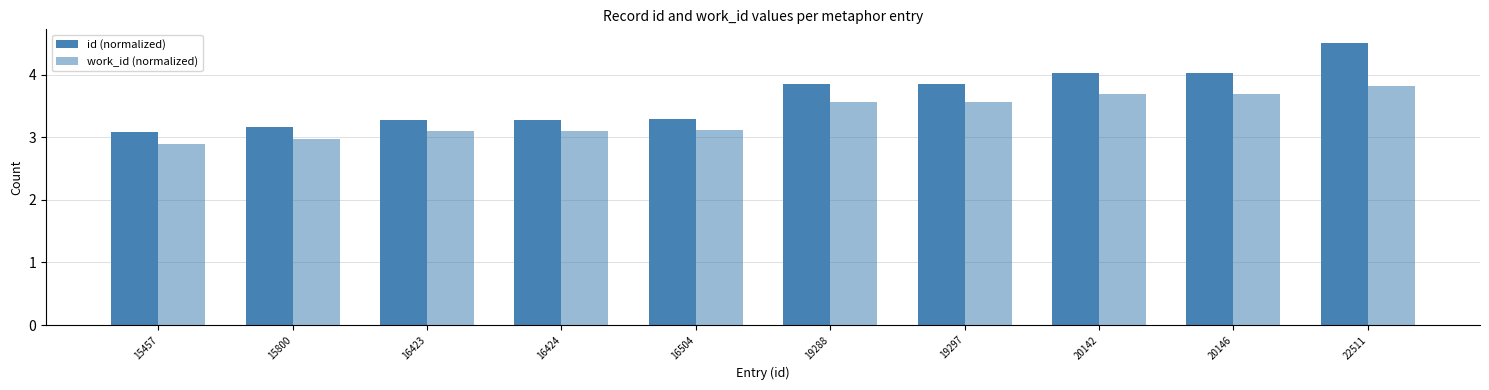

Reading left to right, extract all data points from this chart.

id (normalized): 3.1	3.2	3.3	3.3	3.3	3.9	3.9	4.0	4.0	4.5
work_id (normalized): 2.9	3.0	3.1	3.1	3.1	3.6	3.6	3.7	3.7	3.8